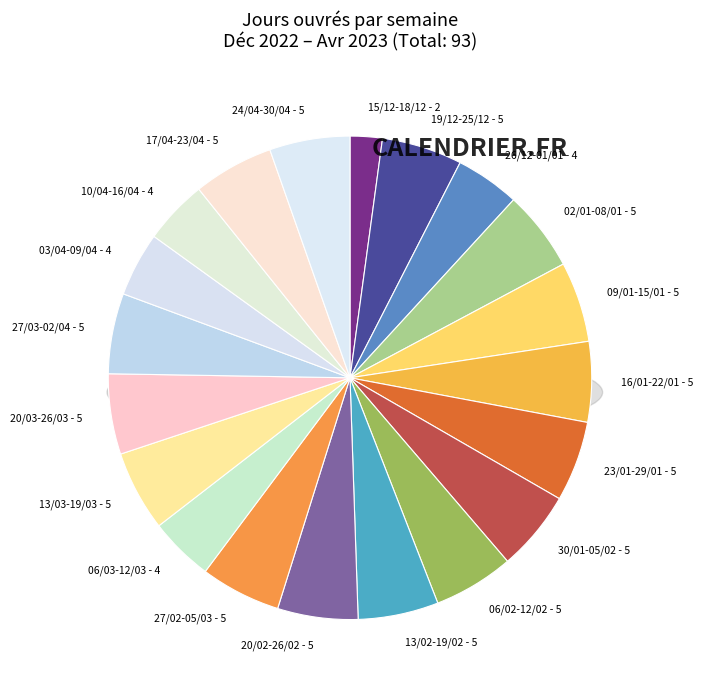

The 19/12-25/12 slice represents 19% of the pie. True or false?

False